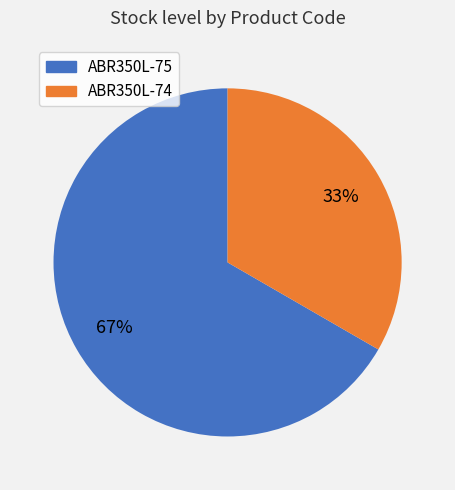

Between ABR350L-74 and ABR350L-75, which is larger?

ABR350L-75